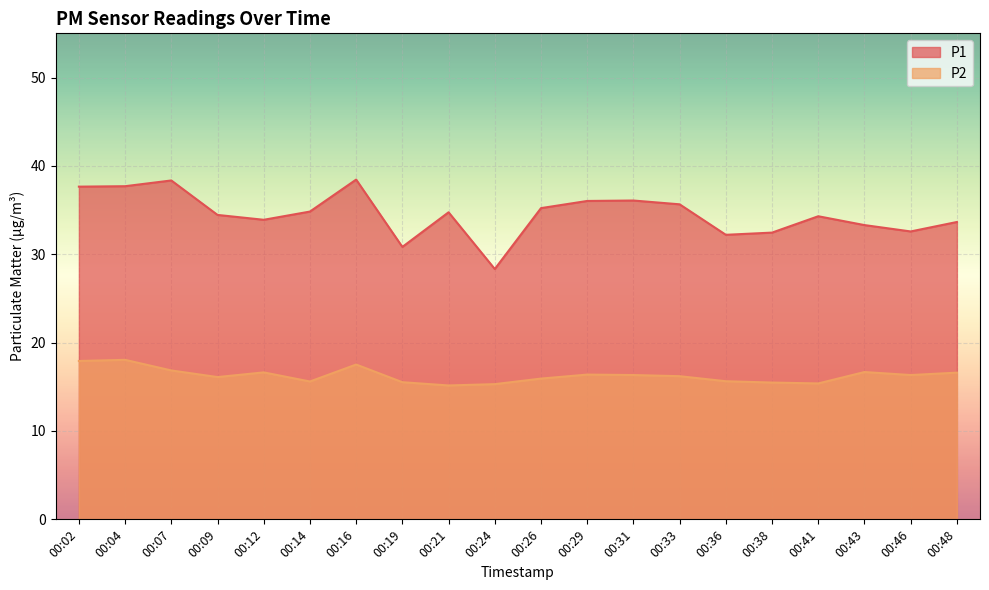

Which category has the lowest value in the P1 series?

00:24